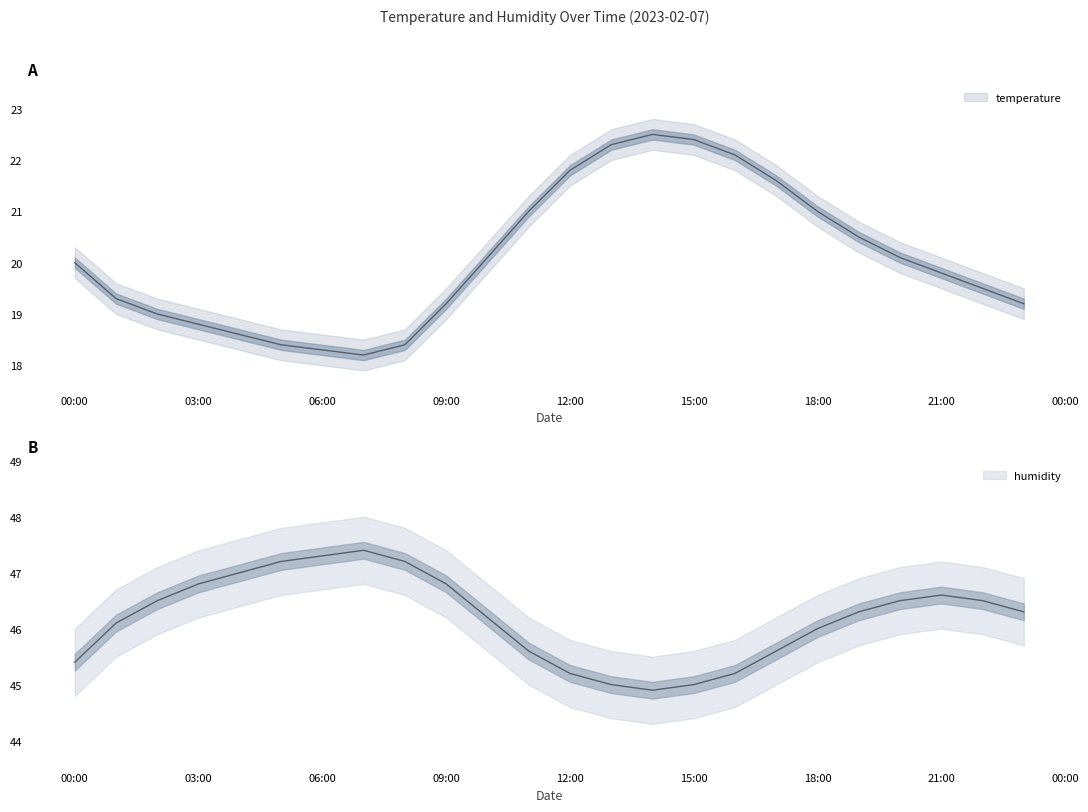

What is the difference between the maximum and minimum values in the humidity series?

2.5